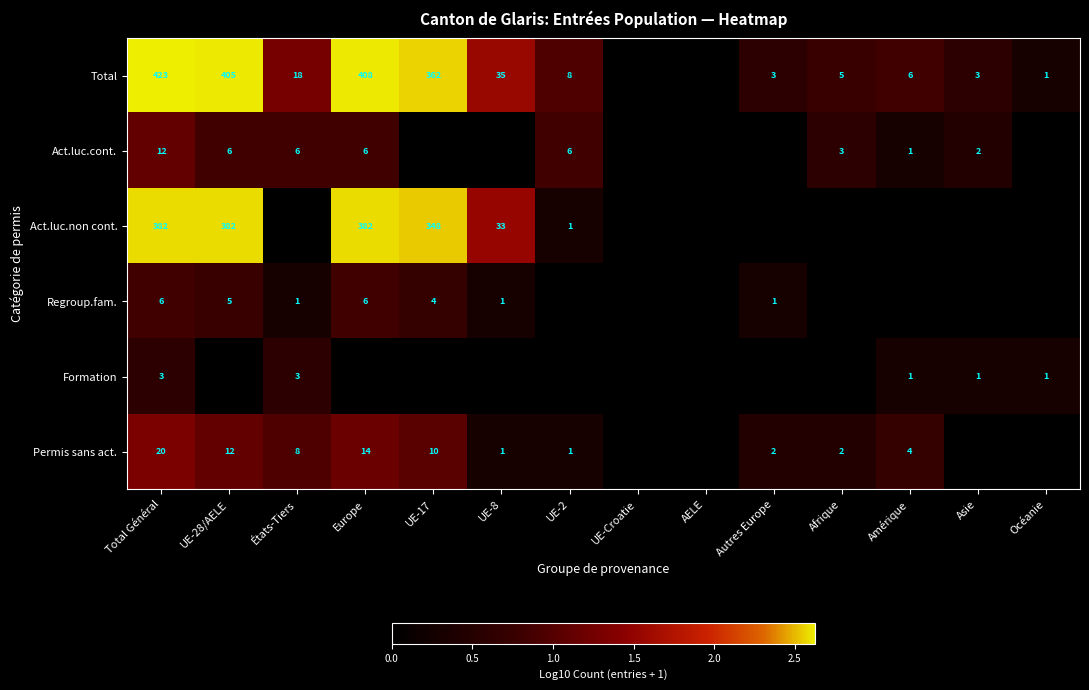

Is the value of Total at UE-17 greater than the value of Act.luc.cont. at Total Général?

Yes